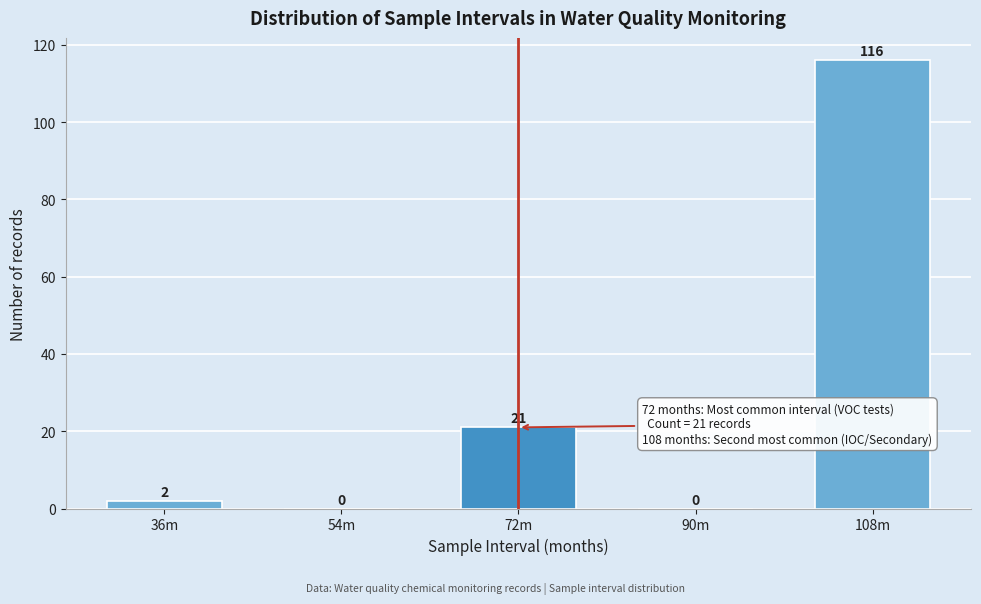

Reading left to right, what are all the values shown in this chart?

36m=2	54m=0	72m=21	90m=0	108m=116